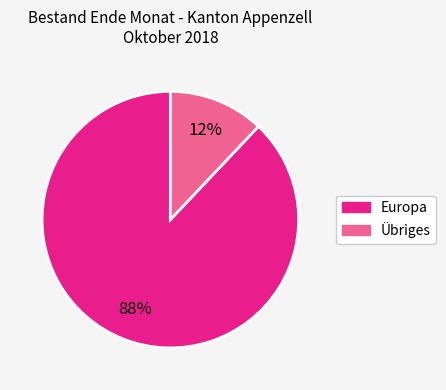

How many segments does this pie chart have?

2